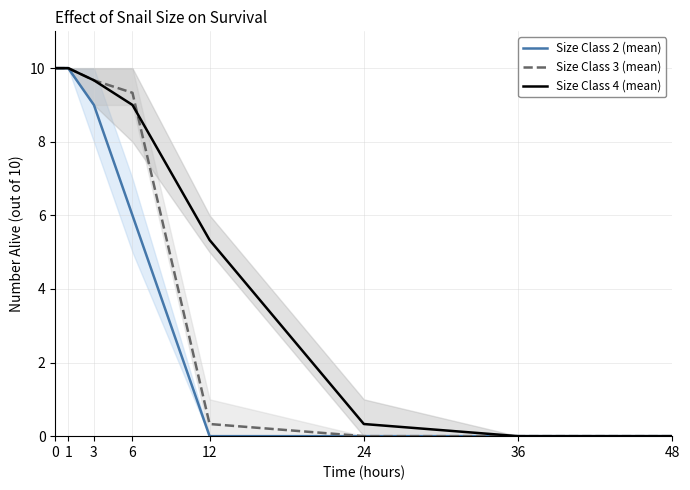

Rank the categories by Size Class 4 (mean) value from lowest to highest.

36, 48, 24, 12, 6, 3, 0, 1